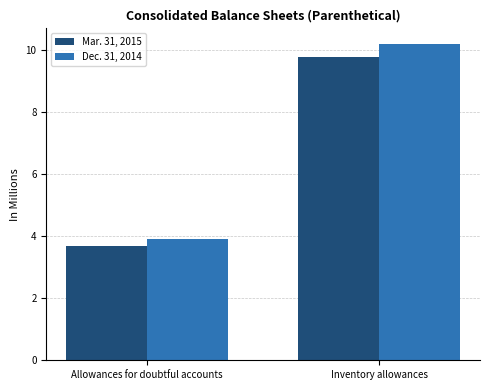

Between Allowances for doubtful accounts and Inventory allowances, which series saw the biggest shift?

Dec. 31, 2014